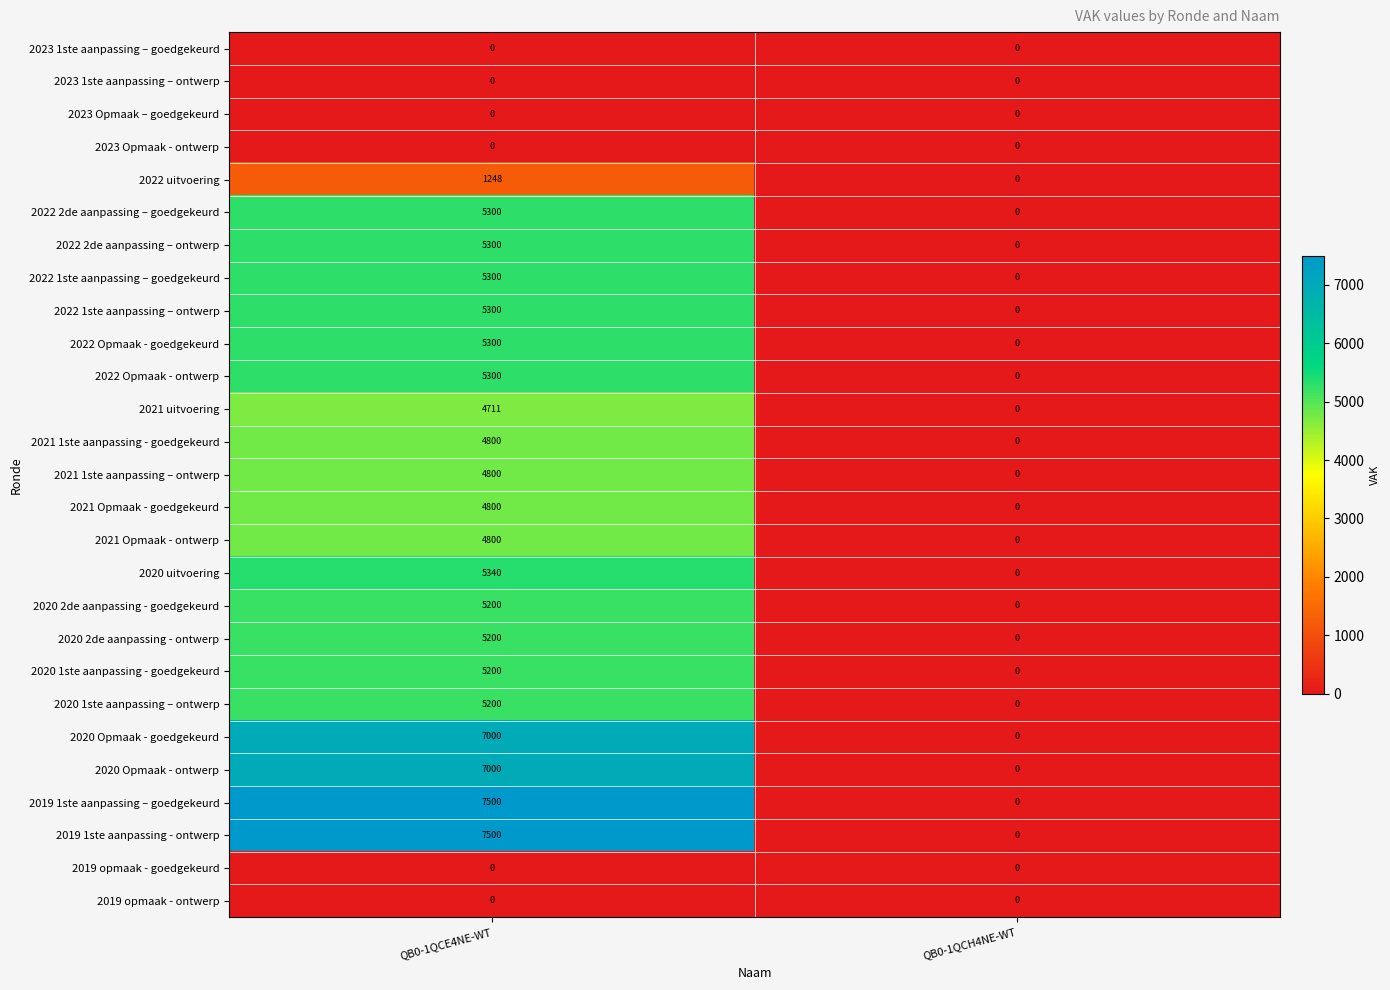

What is the spread (max minus min) of values at QB0-1QCE4NE-WT?

7500